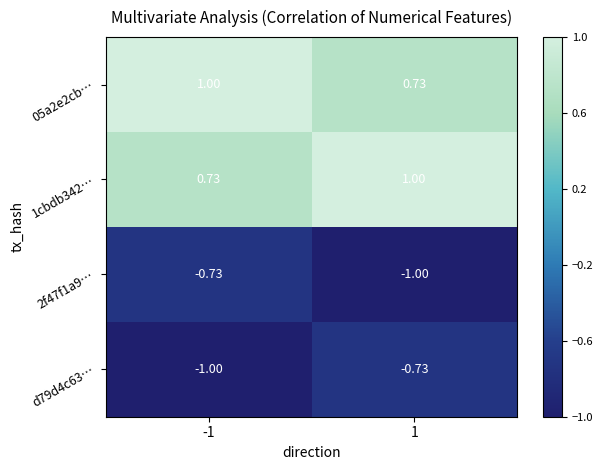

Is the value of d79d4c63… at 1 greater than the value of 2f47f1a9… at 1?

Yes